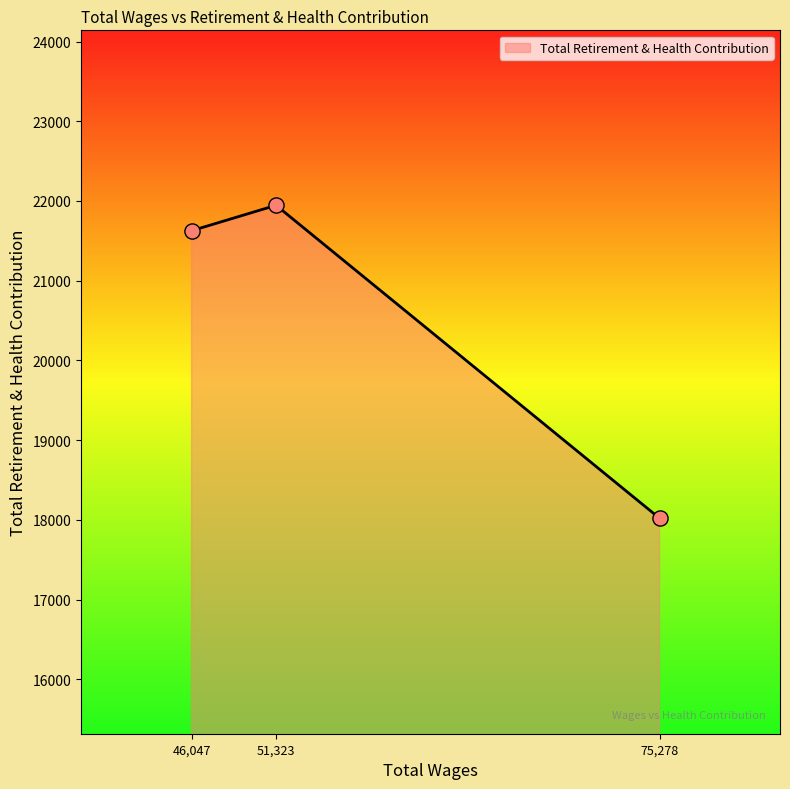

Between 46,047 and 75,278, which is larger?

46,047